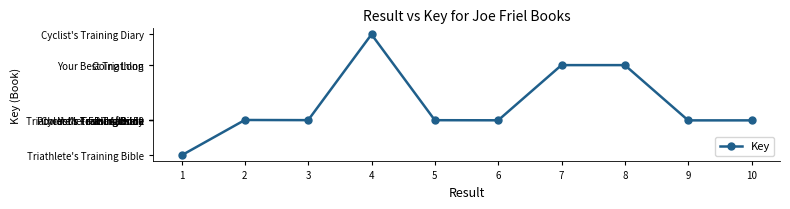

Reading left to right, what are all the values shown in this chart?

1=213170072	2=213697857	3=213695604	4=214974916	5=213694763	6=213693258	7=214516494	8=214516485	9=213692210	10=213692161